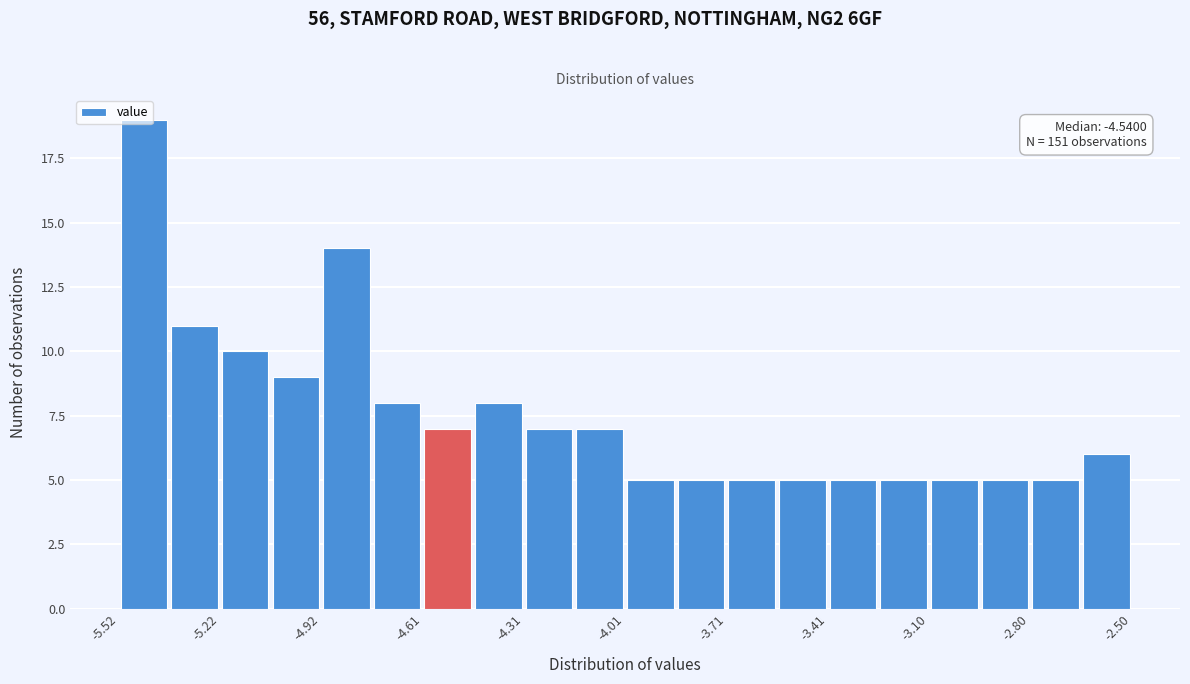

Around what value on the x-axis is the tallest bar? Give the approximate position of its centre, as read against the axis.

-5.45